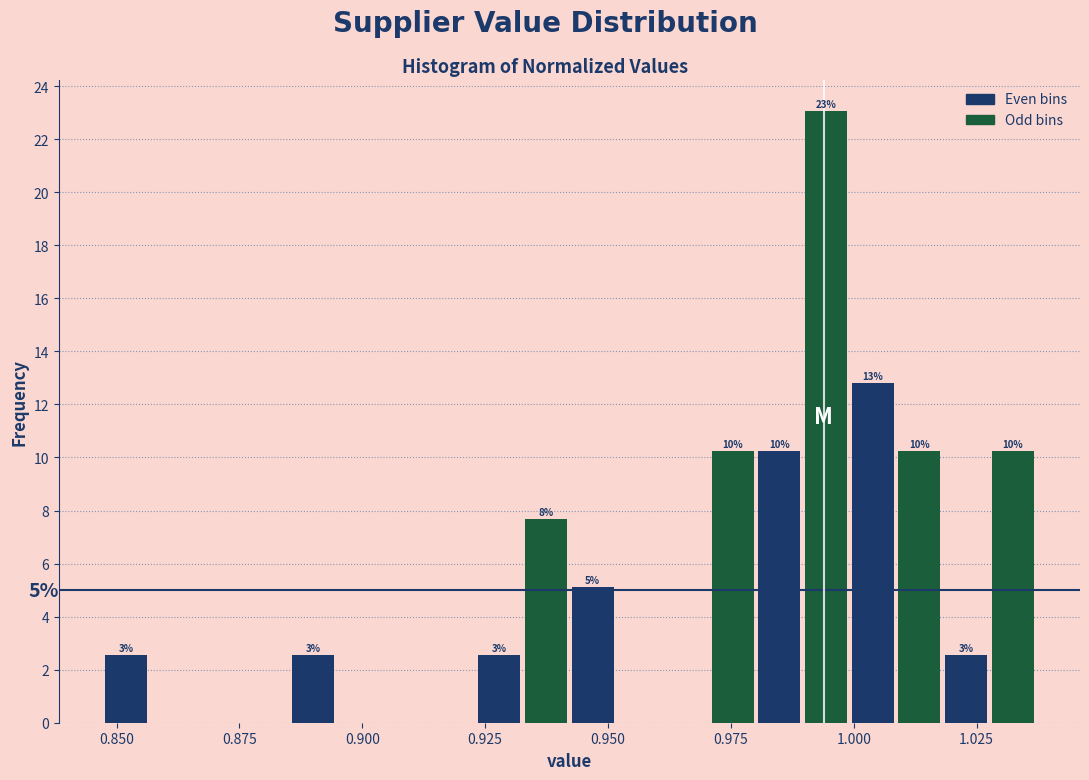

Around what value on the x-axis is the tallest bar? Give the approximate position of its centre, as read against the axis.

0.995